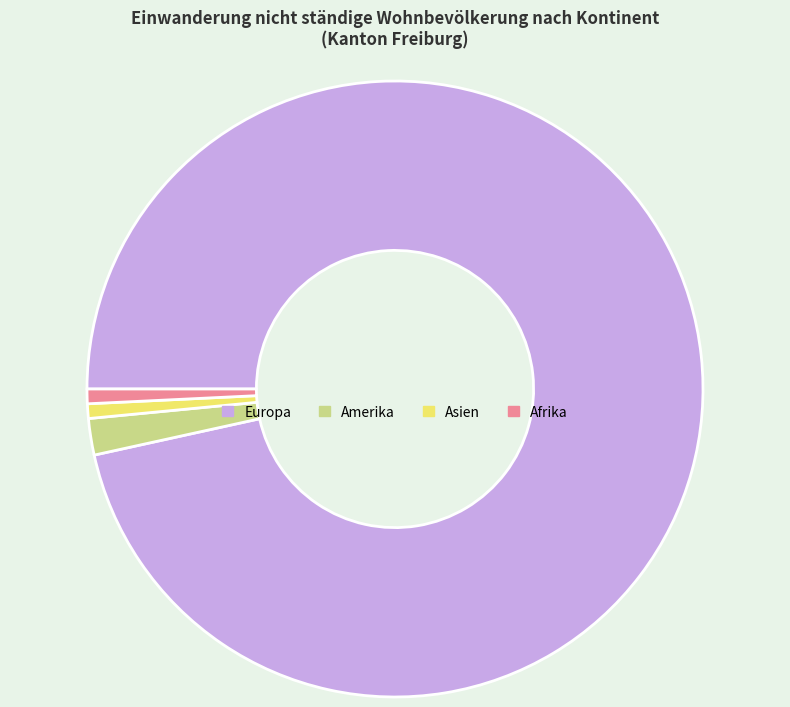

The Europa slice represents 97% of the pie. True or false?

True